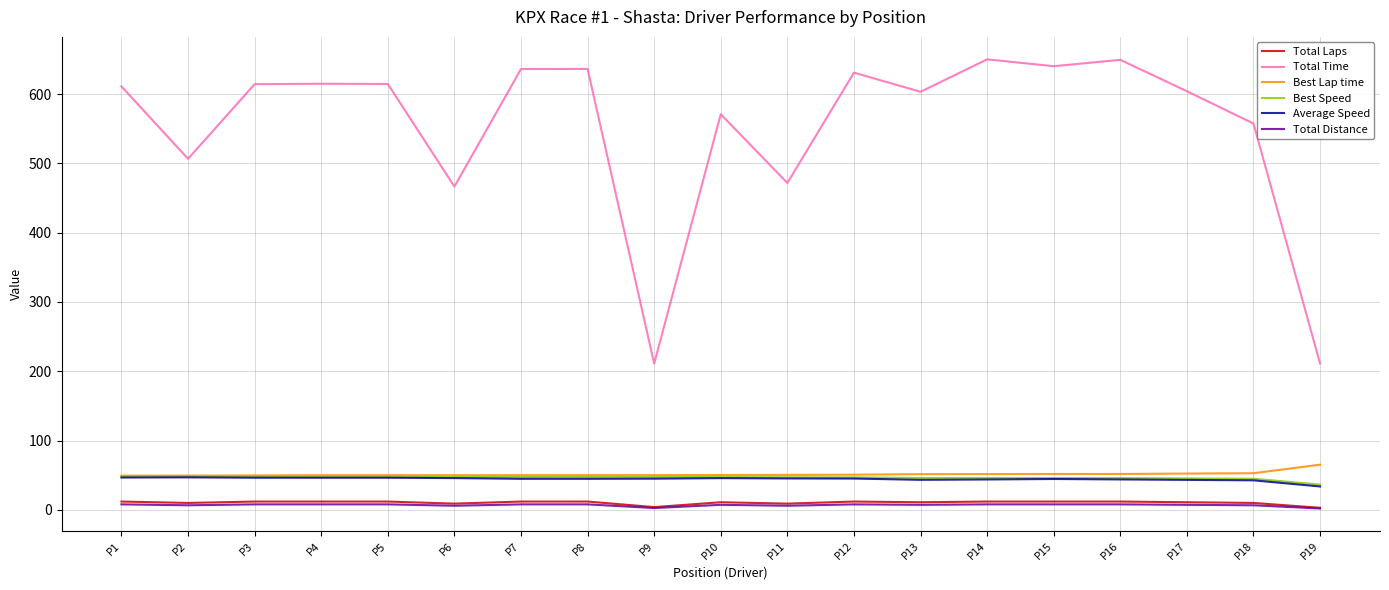

What are all the series names shown in the legend?

Total Laps, Total Time, Best Lap time, Best Speed, Average Speed, Total Distance